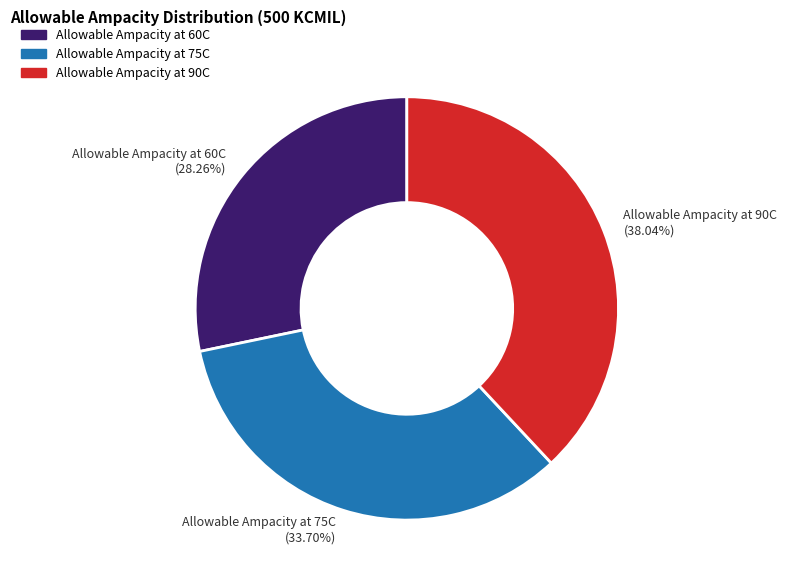

True or false: Allowable Ampacity at 75C accounts for 34% of the total.

True